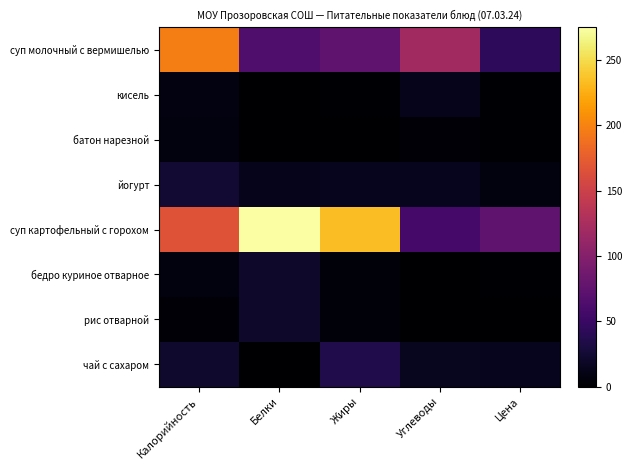

At how many categories does at least one series exceed 138?

3